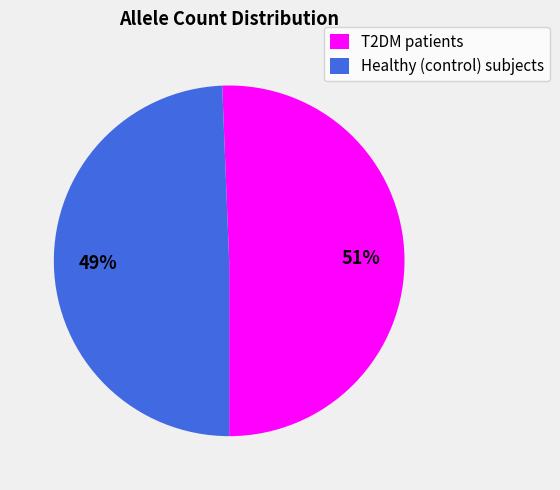

Is there a majority slice in this chart?

Yes